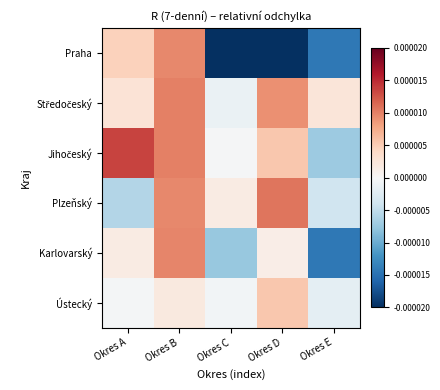

At which category is the sum across all series the highest?

Okres B